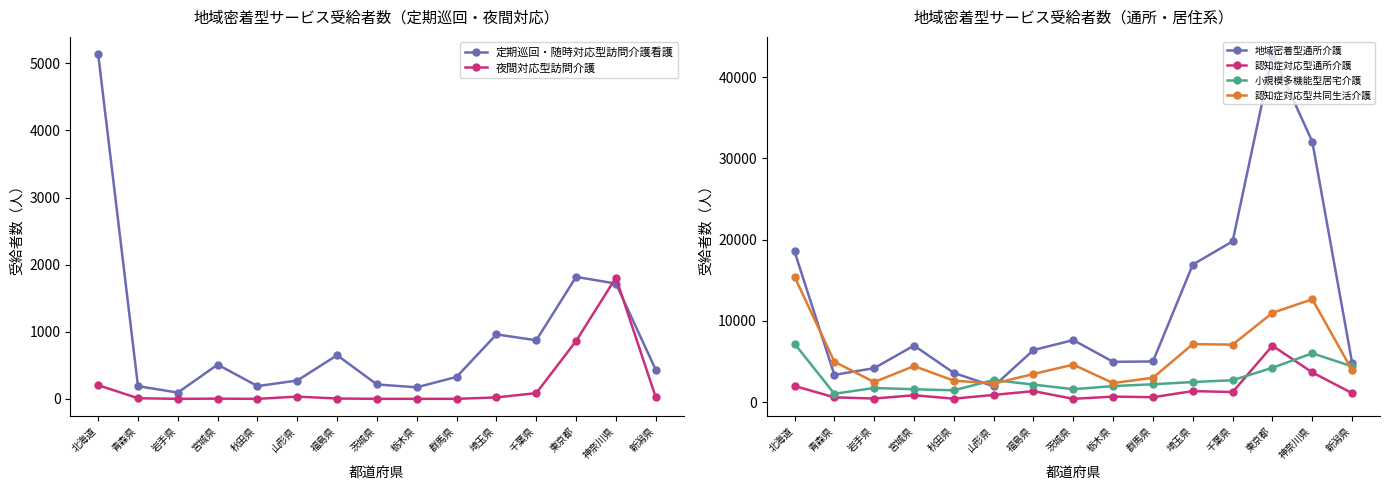

Where is 認知症対応型通所介護 nearest to the value 3689?

神奈川県